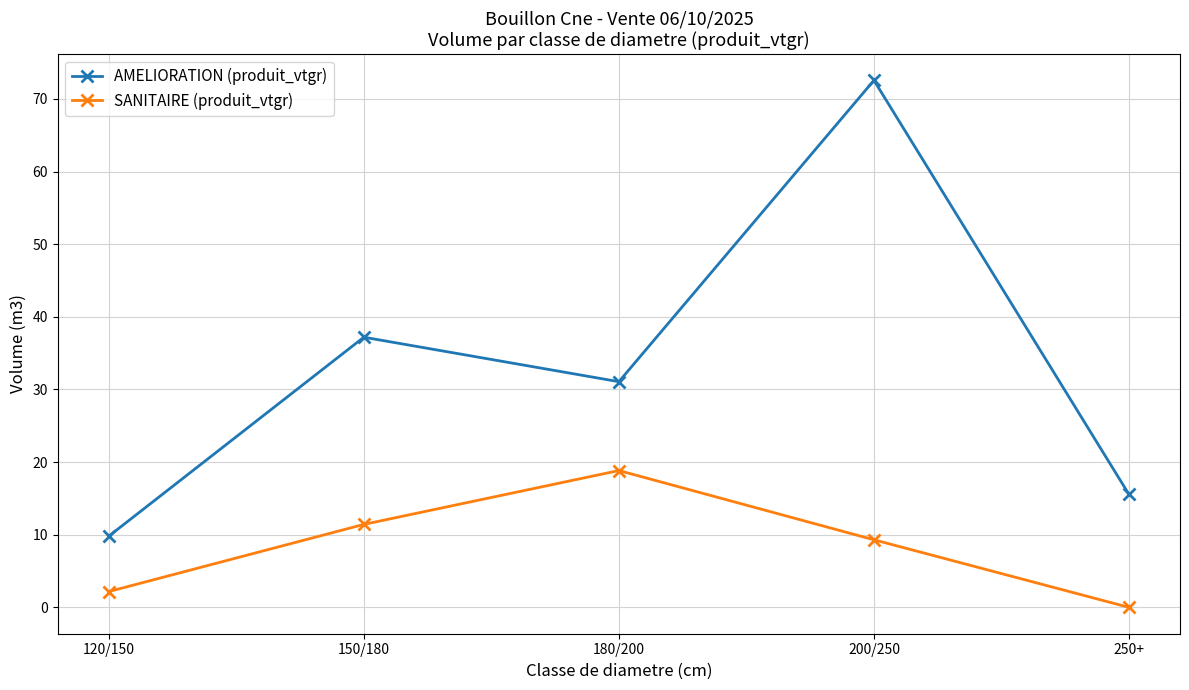

Rank the series at 180/200 from highest to lowest value.

AMELIORATION (produit_vtgr), SANITAIRE (produit_vtgr)